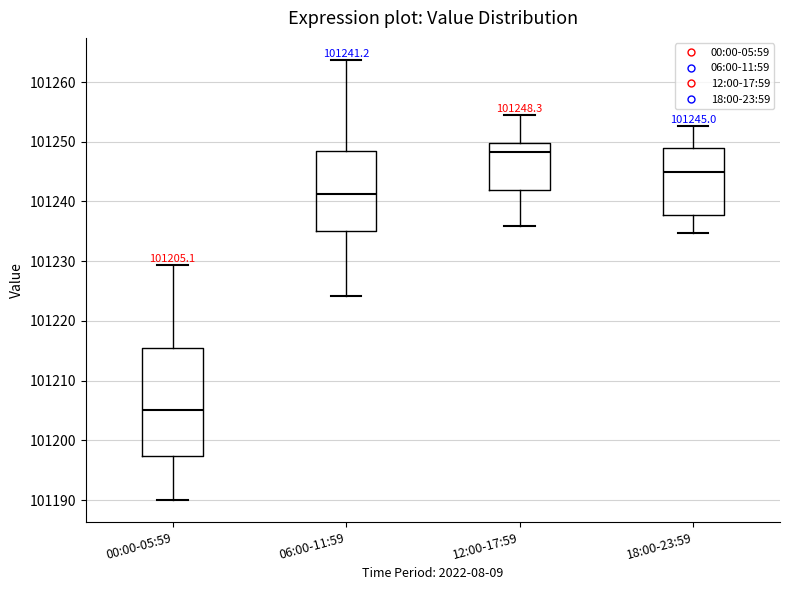

Which box's median line is the highest?

12:00-17:59